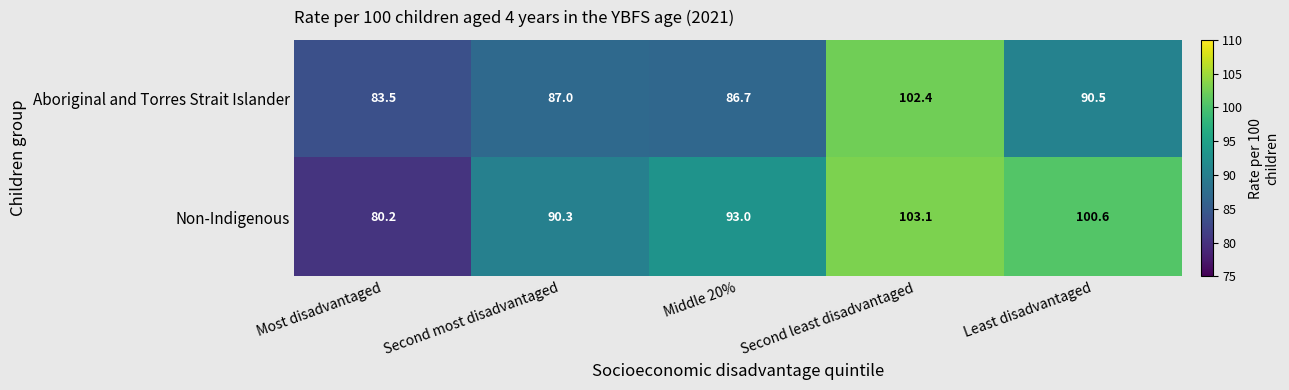

What is the sum of the Non-Indigenous values at Least disadvantaged and Middle 20%?

193.6